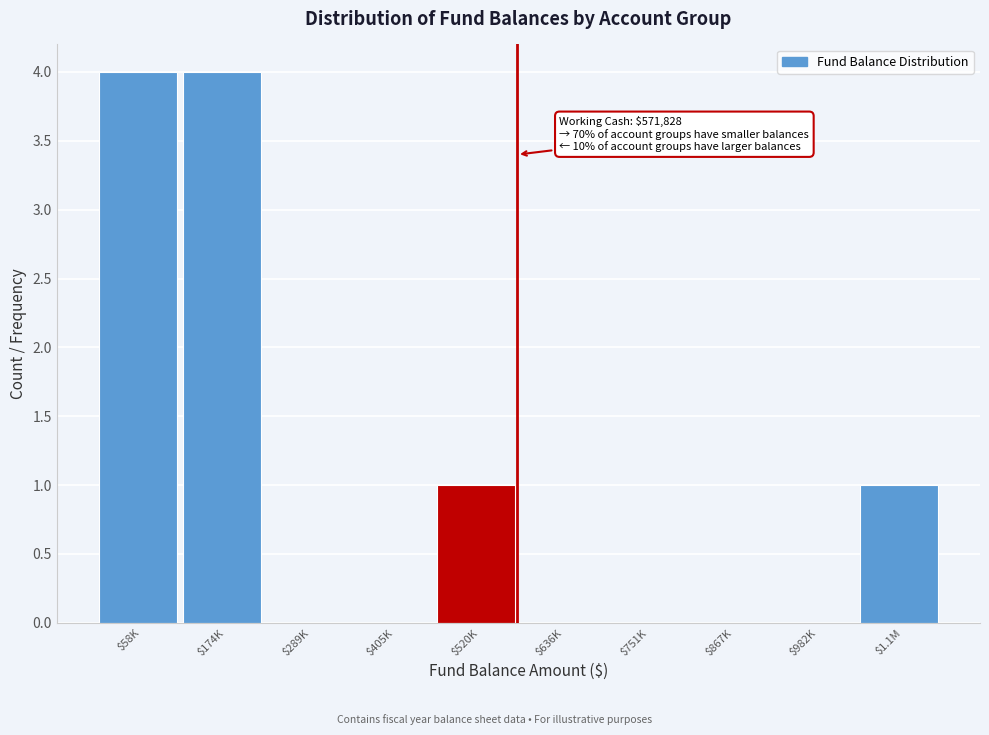

What is the greatest value displayed?

4